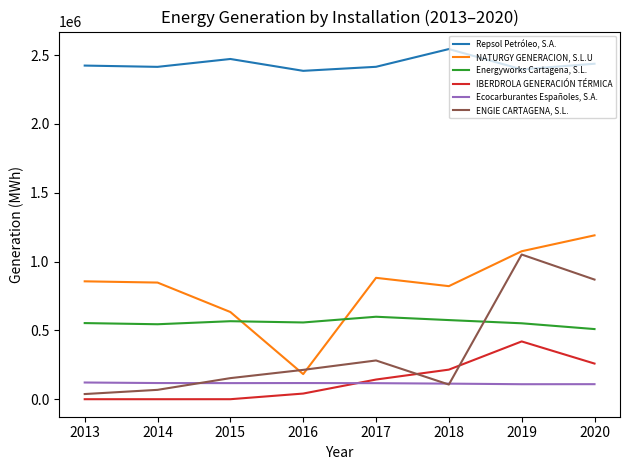

What is the minimum value for Ecocarburantes Españoles, S.A.?

108972